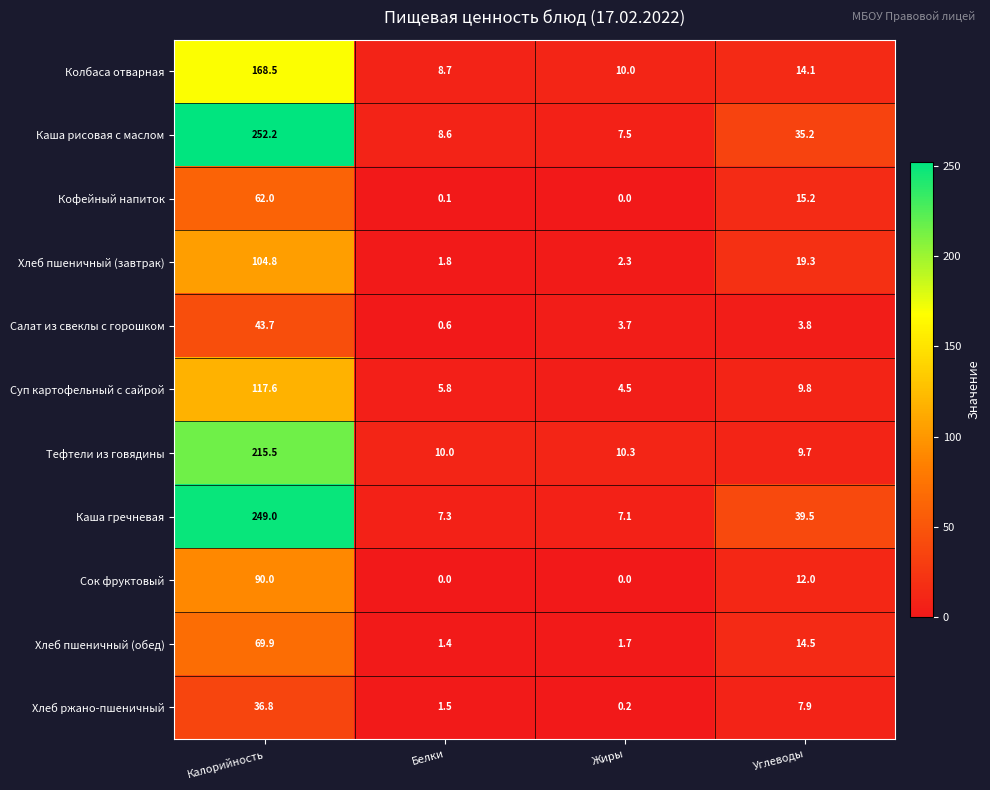

At how many categories does at least one series exceed 199?

1